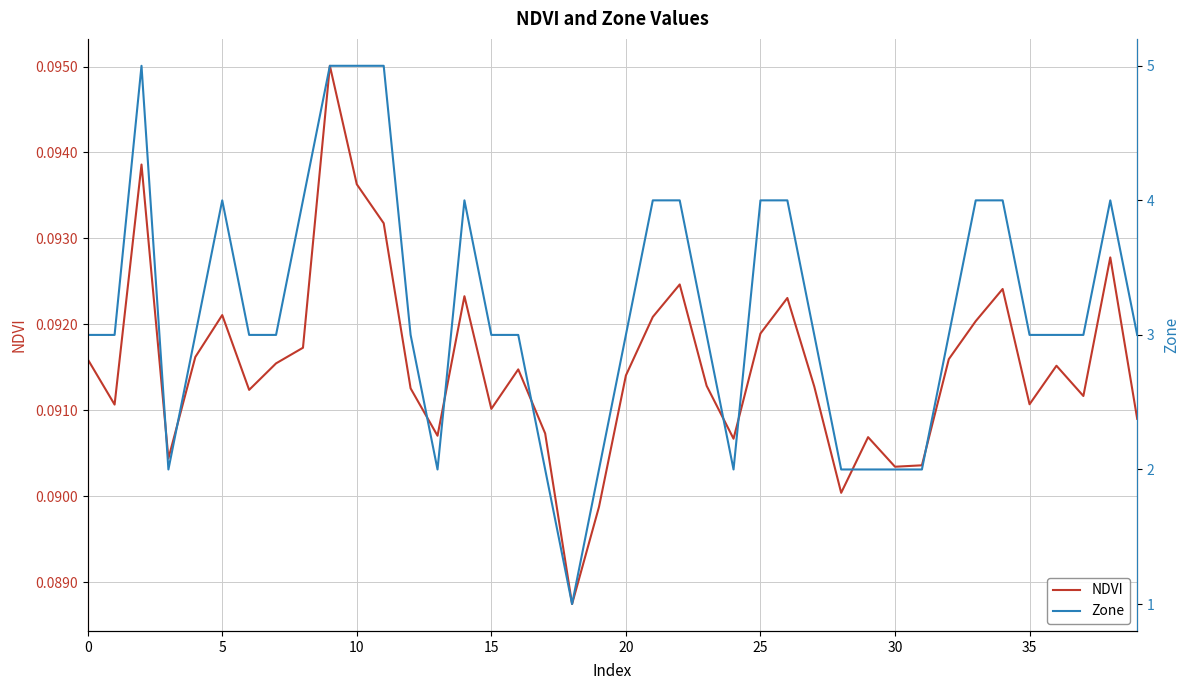

At which category is the sum across all series the highest?

9